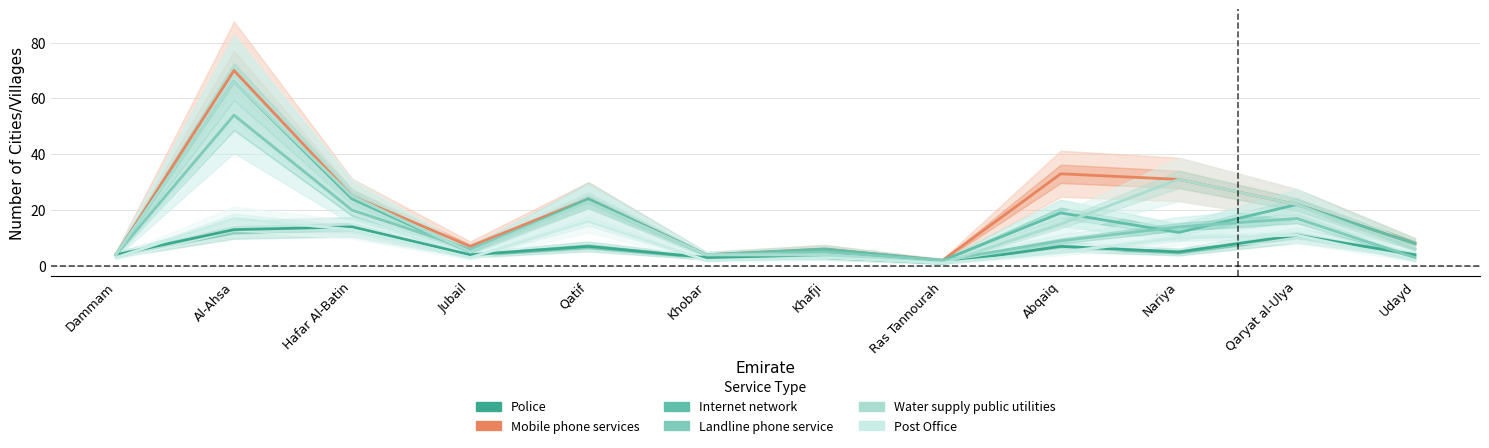

Is it true that Internet network equals 8 at Udayd?

True